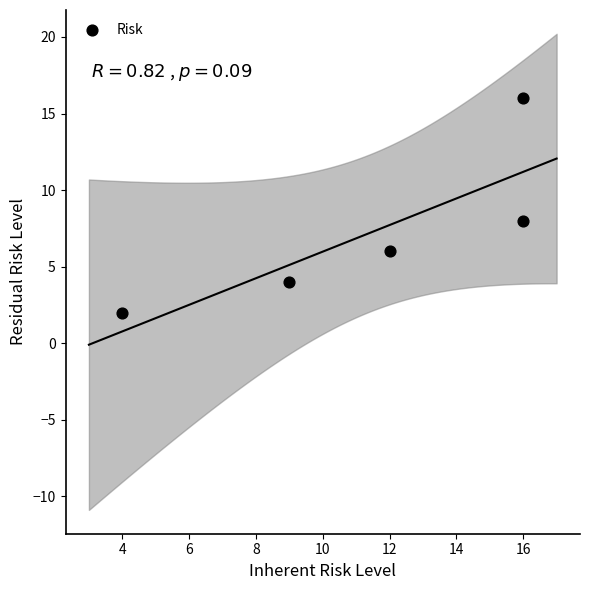

What Y value in the scatter plot is closest to 9?

8